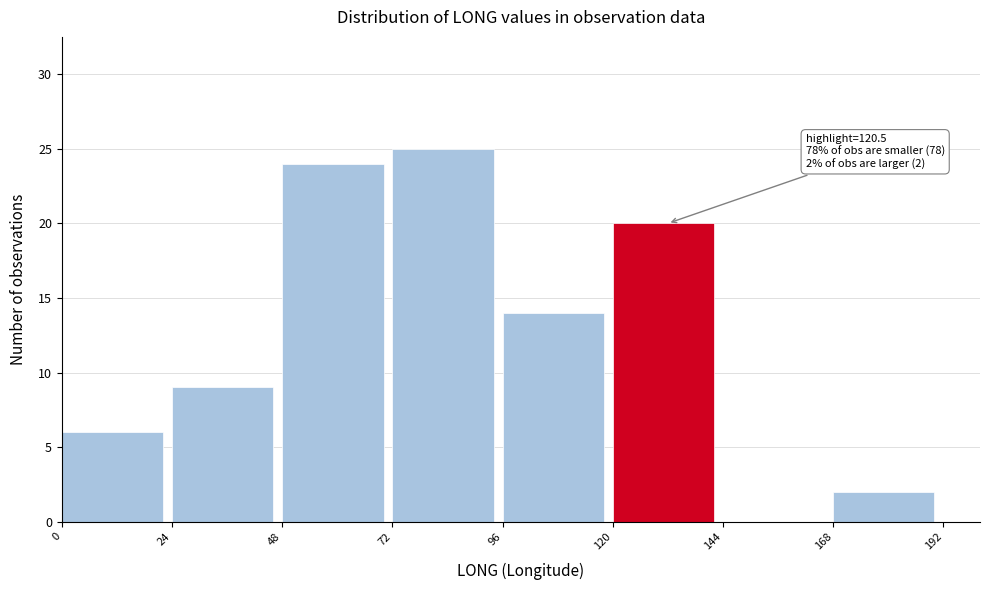

Which range on the x-axis has the tallest bar?

72 to 96